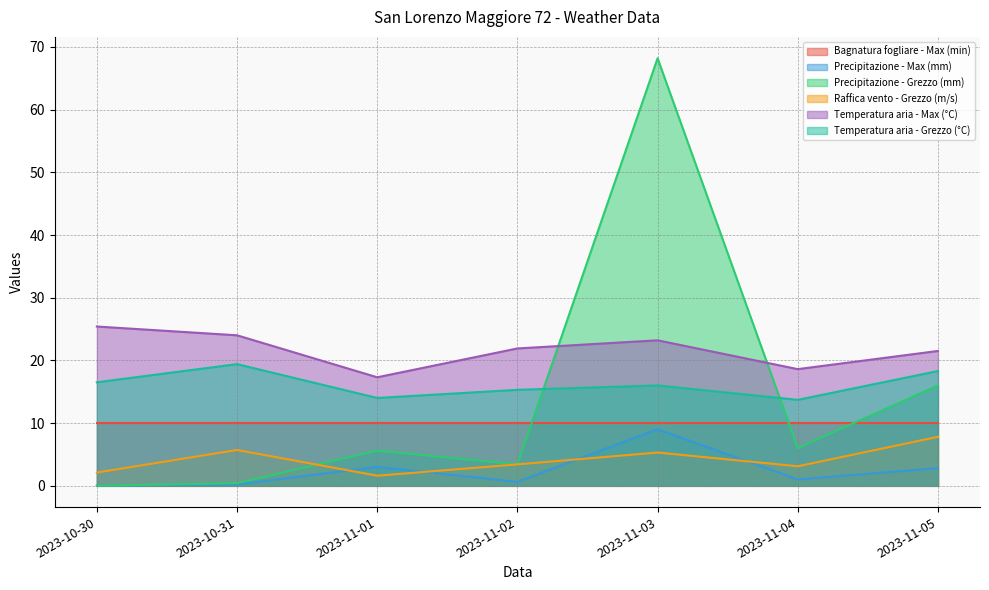

Which series has the widest spread of values?

Precipitazione - Grezzo (mm)